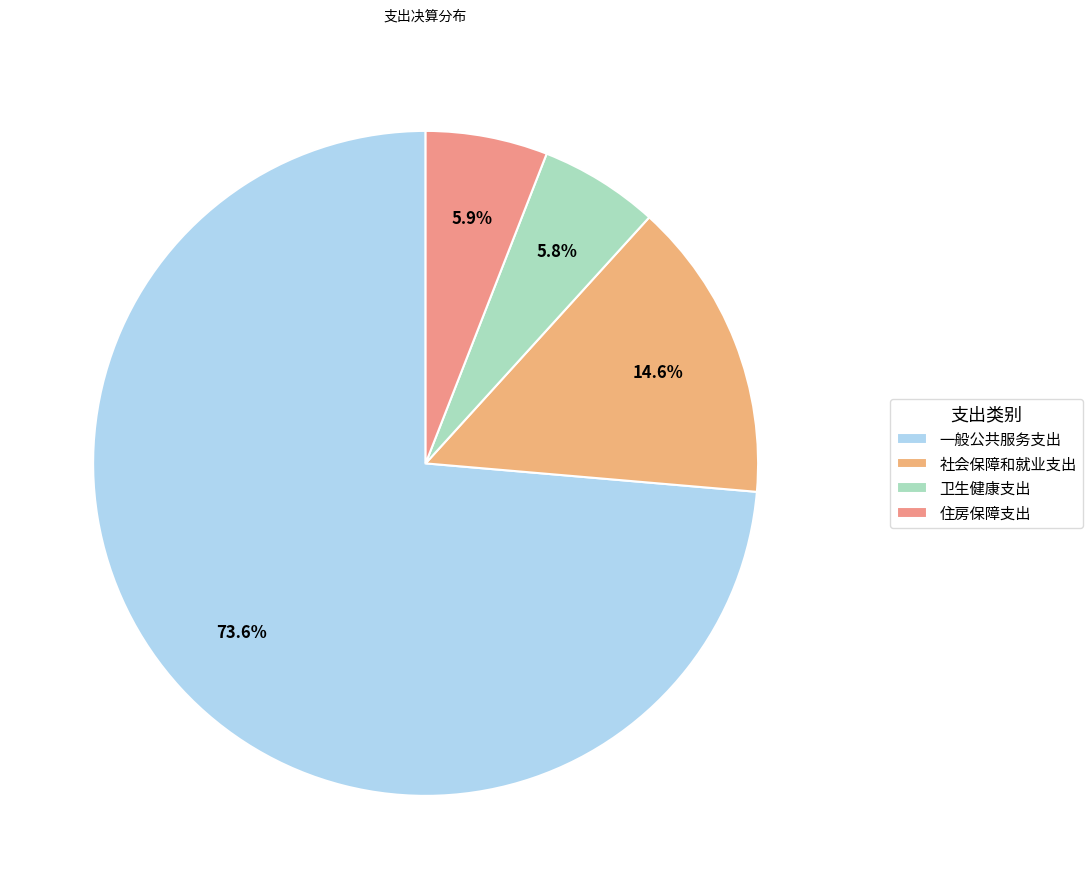

Which slice represents more than half of the pie?

一般公共服务支出